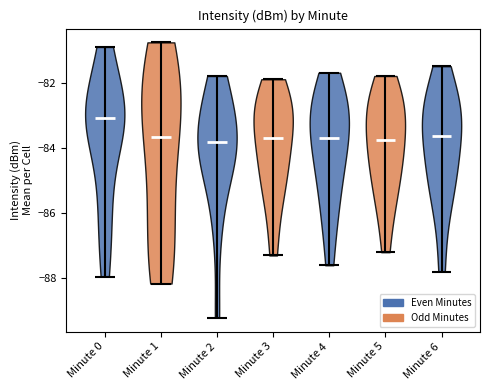

What is the lowest point the violin for Minute 5 reaches on the y-axis? The values are not printed on the chart, so give them approximately, as read against the axis.

-87.2